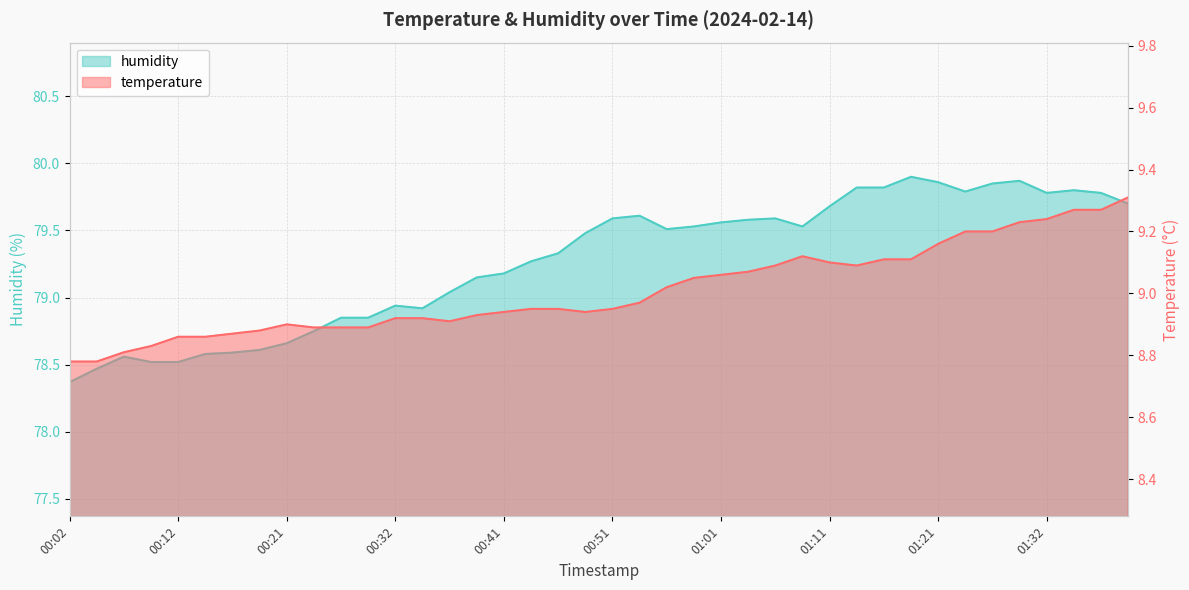

What are all the series names shown in the legend?

temperature, humidity